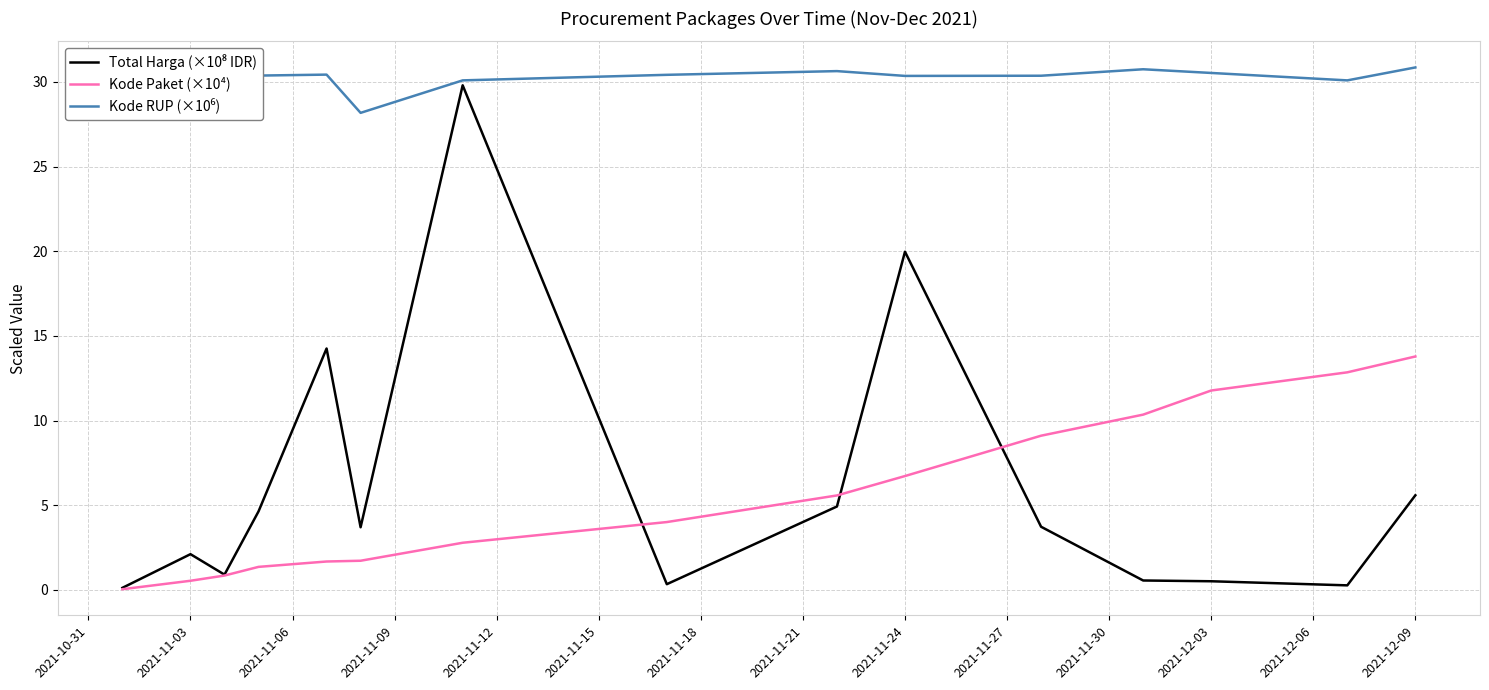

Does the chart display data point markers on the line(s)?

No